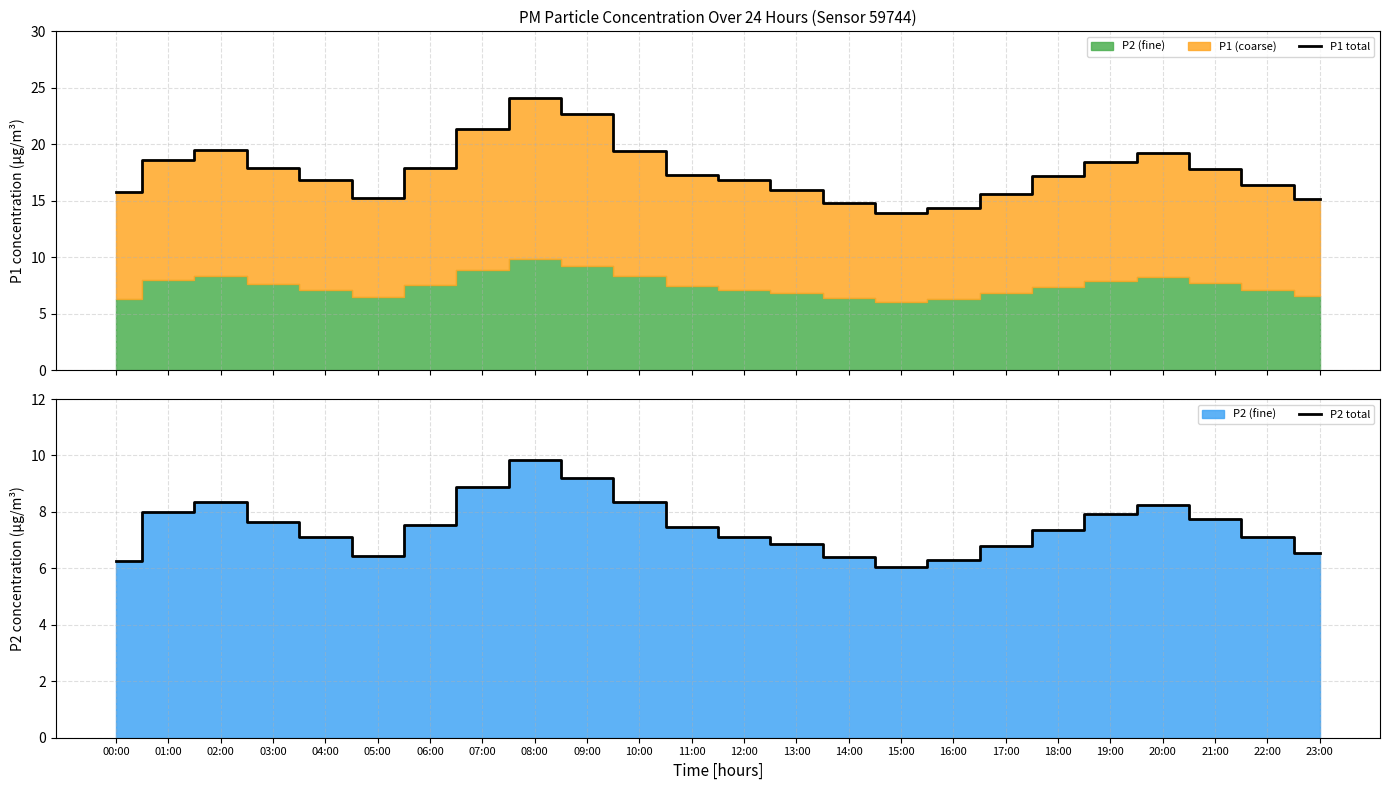

True or false: P2 total and P1 total intersect in this chart.

False